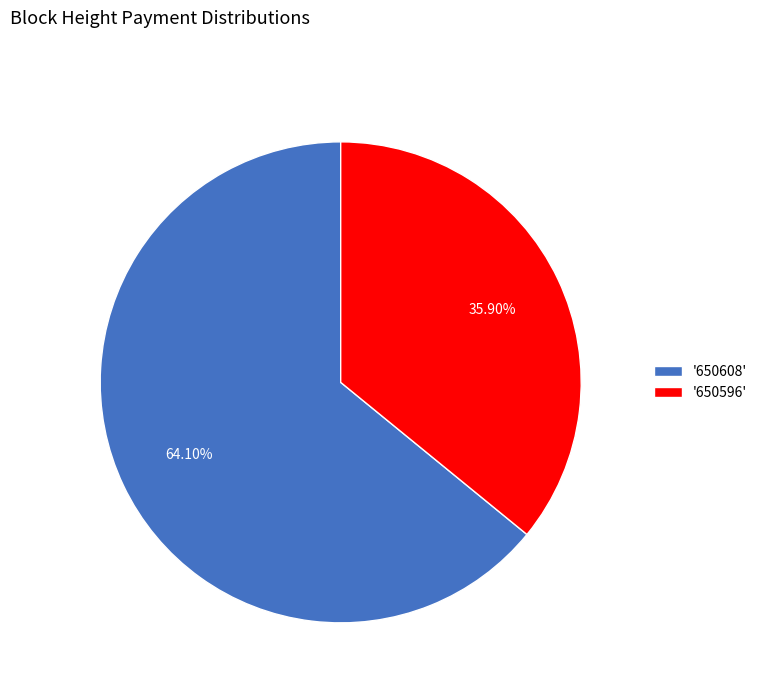

Which category accounts for the majority?

'650608'